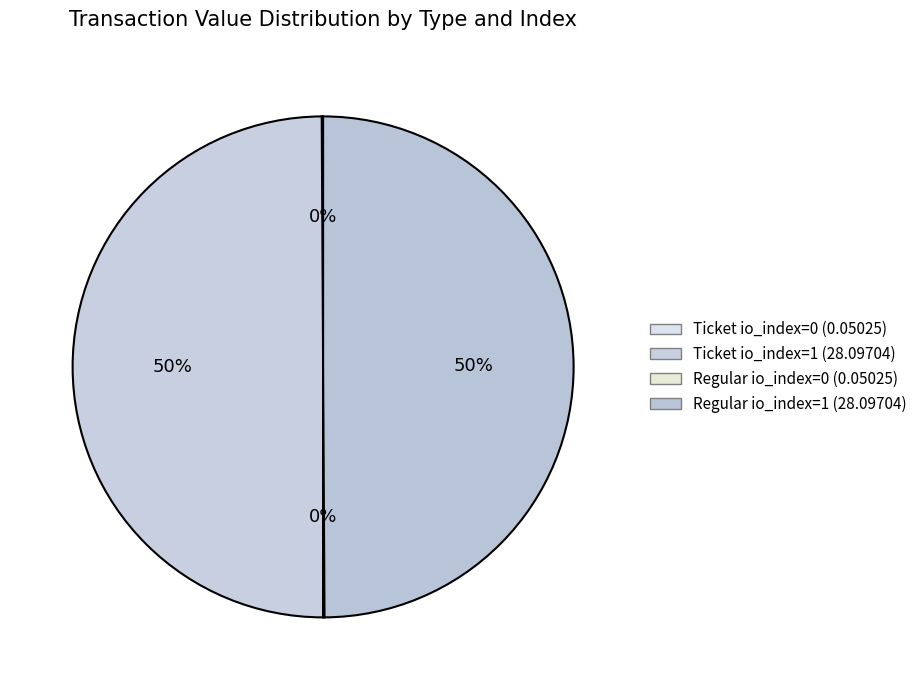

The Regular io_index=0 slice represents 0% of the pie. True or false?

True